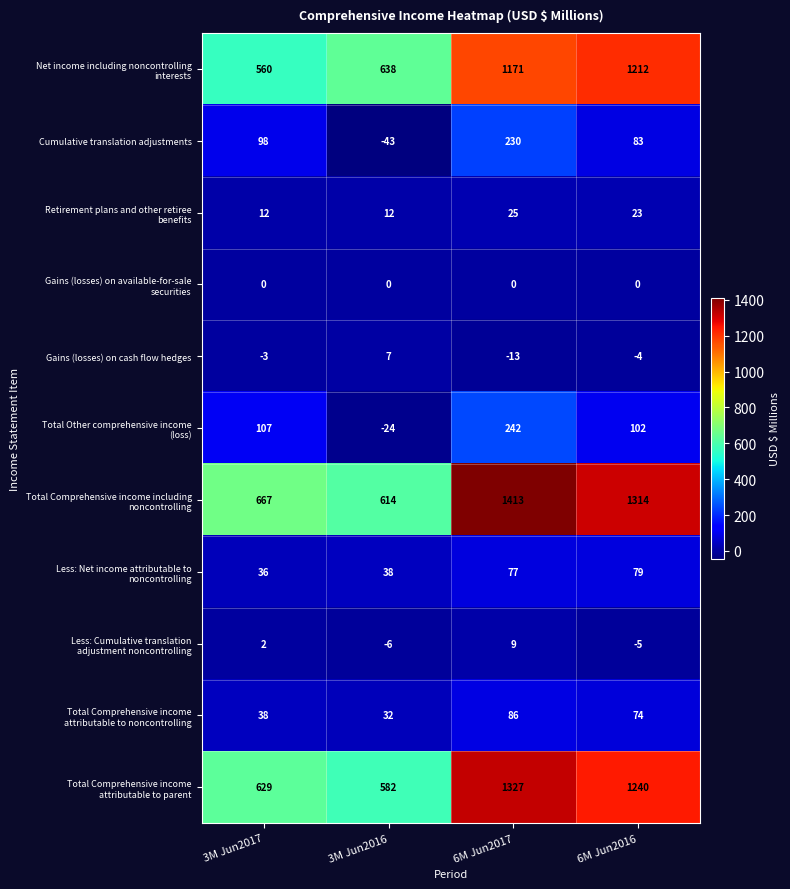

At how many categories does at least one series exceed 423?

4